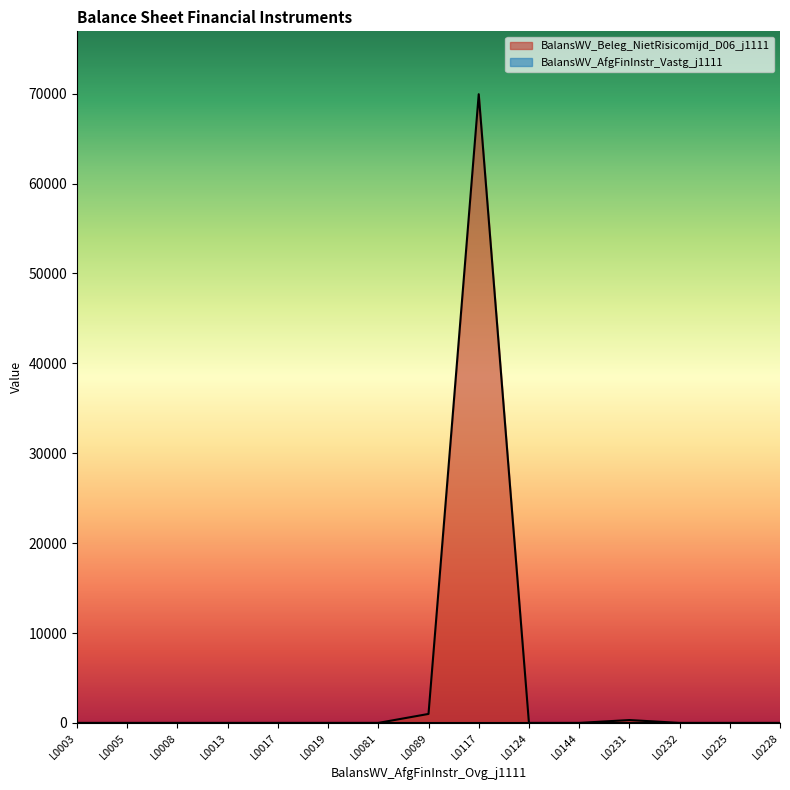

List the labels in order of value, largest first.

L0117, L0089, L0231, L0003, L0005, L0008, L0013, L0017, L0019, L0081, L0124, L0144, L0232, L0225, L0228